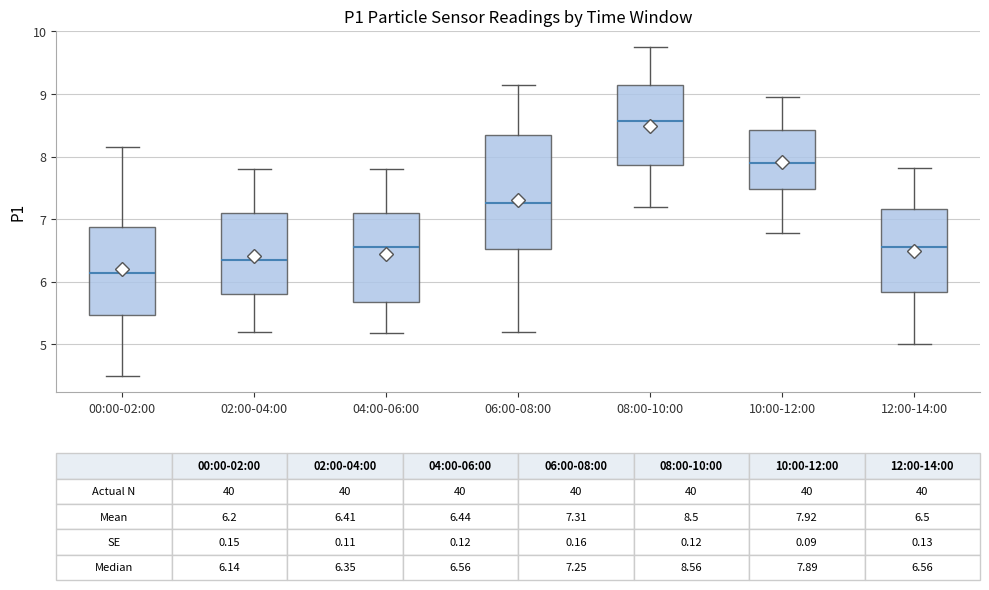

Which box's median line is the lowest?

00:00-02:00